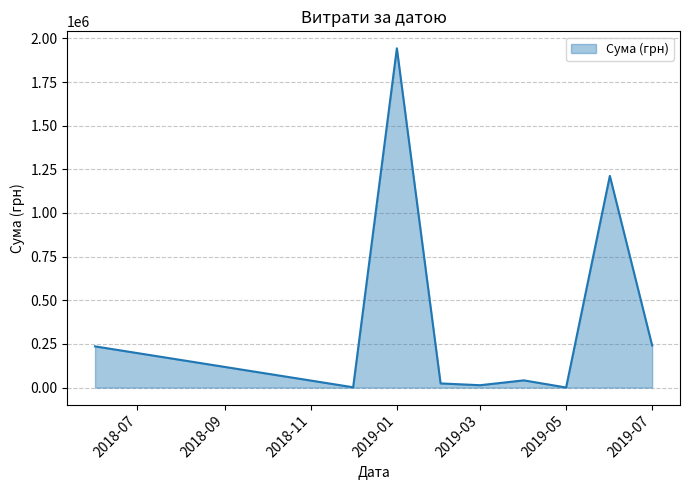

What is the maximum value shown in the chart?

1943168.1